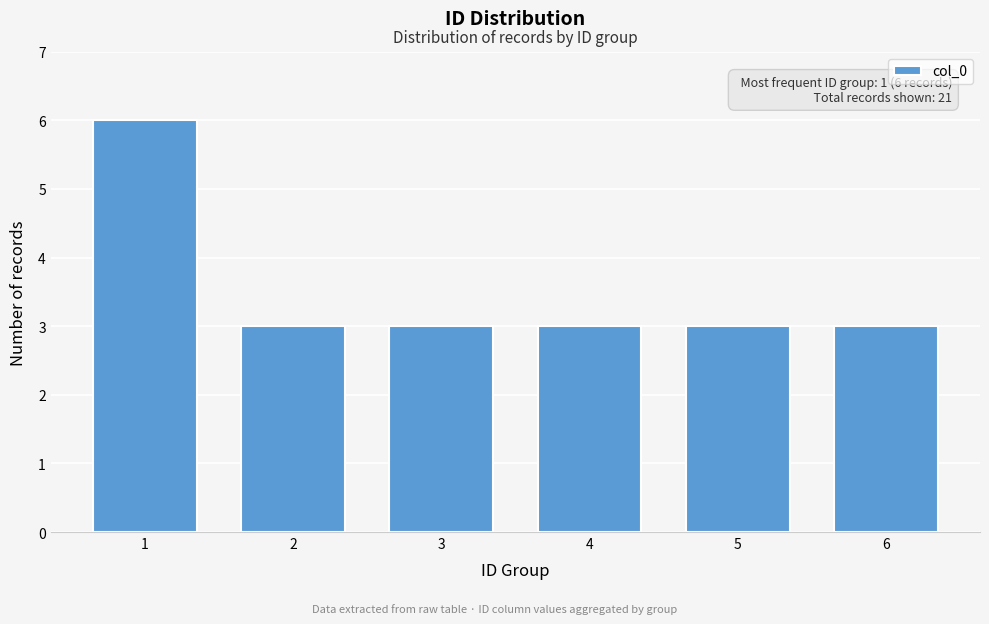

Reading left to right, what are all the values shown in this chart?

1=6	2=3	3=3	4=3	5=3	6=3